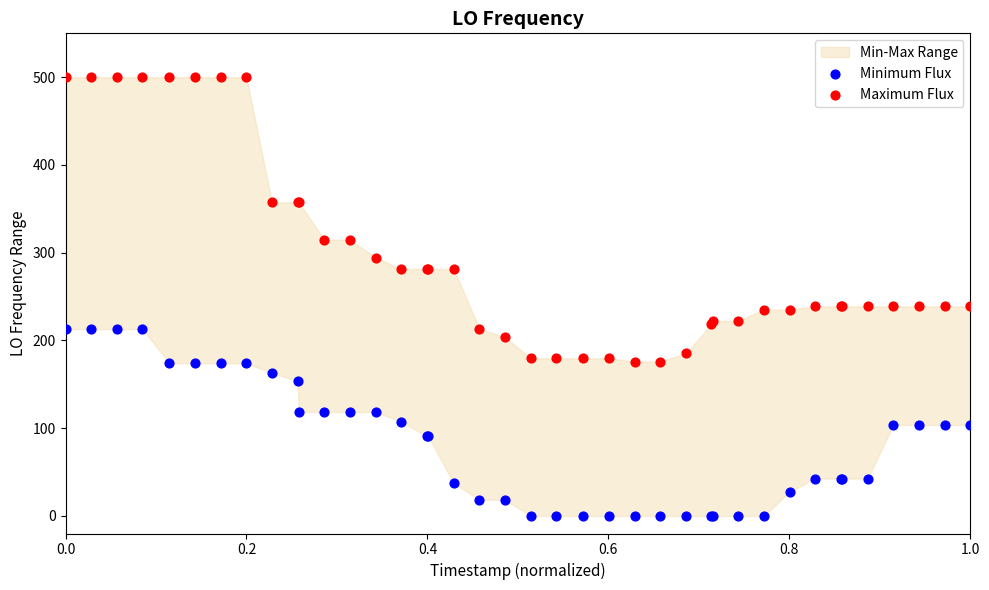

Which series contains the lowest Y value?

Minimum Flux